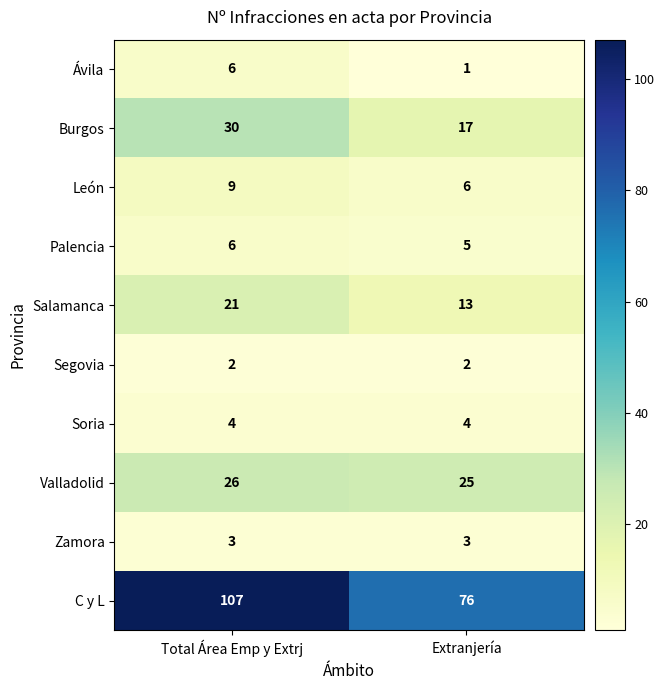

What is the sum of all Soria values?

8